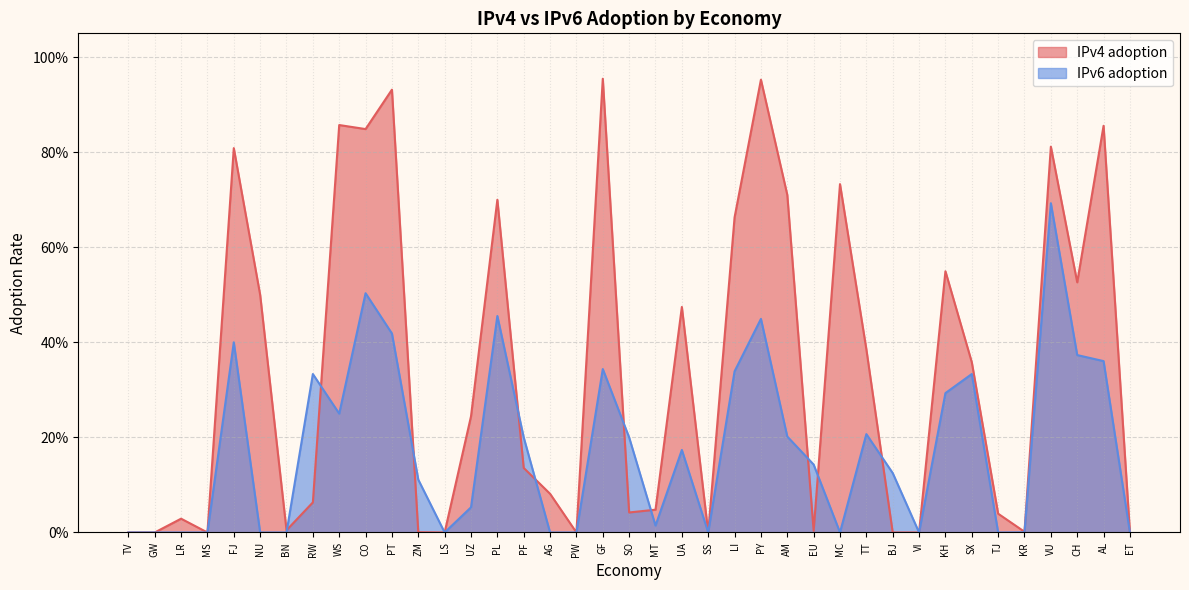

Reading left to right, extract all data points from this chart.

IPv4 adoption: TV=0.0	GW=0.0	LR=0.0	MS=0.0	FJ=0.8	NU=0.5	BN=0.0	RW=0.1	WS=0.9	CO=0.8	PT=0.9	ZM=0.0	LS=0.0	UZ=0.2	PL=0.7	PF=0.1	AG=0.1	PW=0.0	GF=1.0	SO=0.0	MT=0.0	UA=0.5	SS=0.0	LI=0.7	PY=1.0	AM=0.7	EU=0.0	MC=0.7	TT=0.4	BJ=0.0	VI=0.0	KH=0.5	SX=0.4	TJ=0.0	KR=0.0	VU=0.8	CH=0.5	AL=0.9	ET=0.0
IPv6 adoption: TV=0.0	GW=0.0	LR=0.0	MS=0.0	FJ=0.4	NU=0.0	BN=0.0	RW=0.3	WS=0.2	CO=0.5	PT=0.4	ZM=0.1	LS=0.0	UZ=0.1	PL=0.5	PF=0.2	AG=0.0	PW=0.0	GF=0.3	SO=0.2	MT=0.0	UA=0.2	SS=0.0	LI=0.3	PY=0.4	AM=0.2	EU=0.1	MC=0.0	TT=0.2	BJ=0.1	VI=0.0	KH=0.3	SX=0.3	TJ=0.0	KR=0.0	VU=0.7	CH=0.4	AL=0.4	ET=0.0